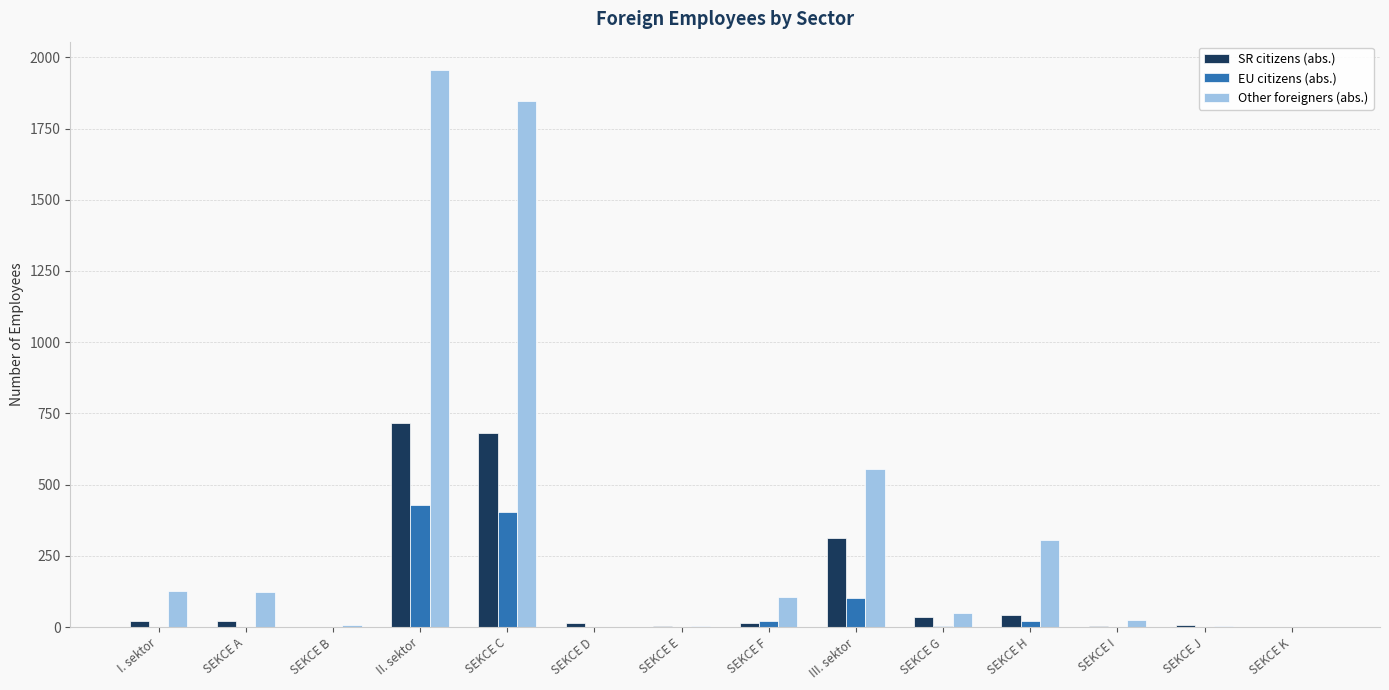

What is the sum of all SR citizens (abs.) values?

1880